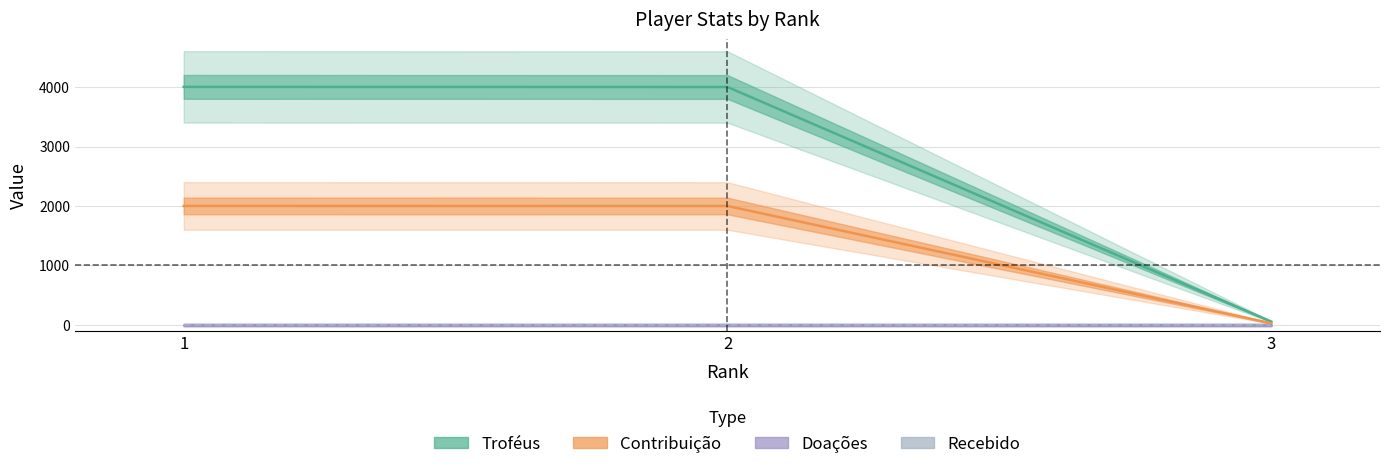

What is the approximate value of Troféus at 2, to the nearest 100?

4000